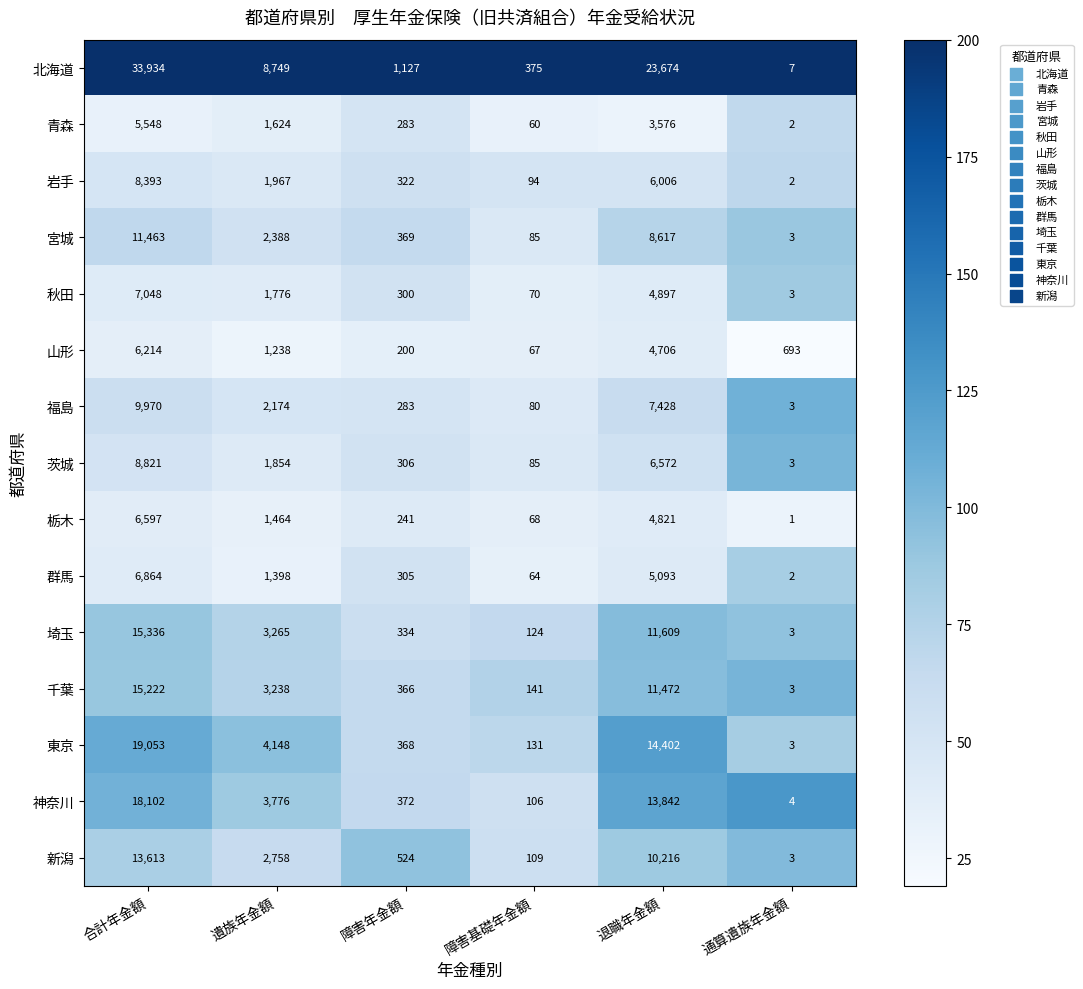

Between 障害基礎年金額 and 通算遺族年金額, which series saw the biggest shift?

山形